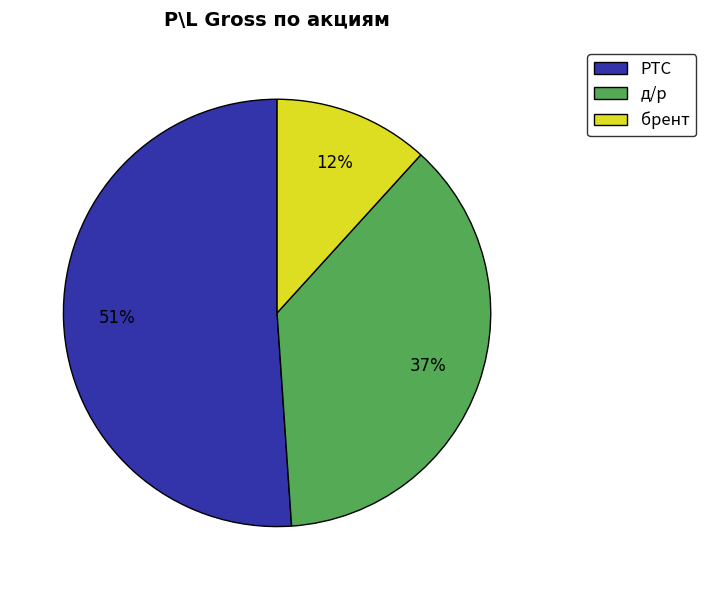

How many slices are in this pie chart?

3